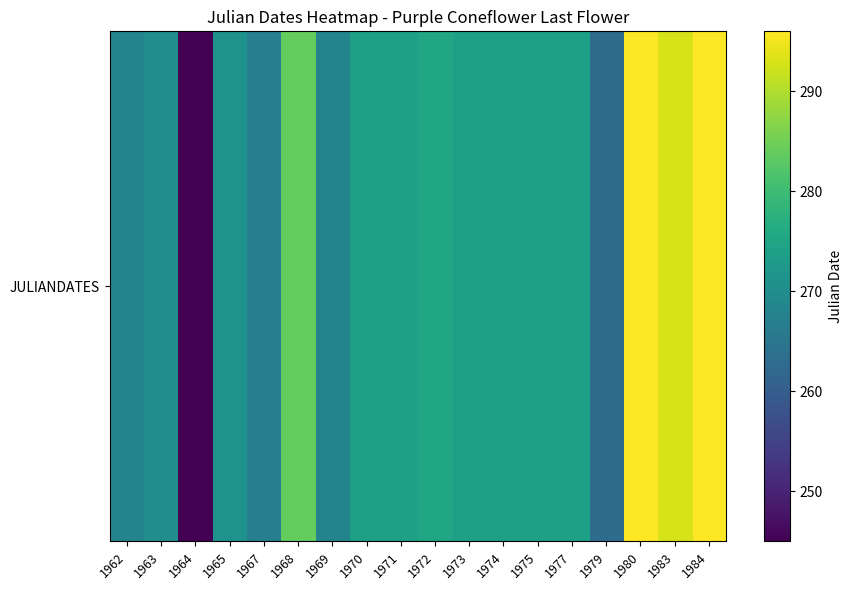

At which label does the data first exceed 274?

1968